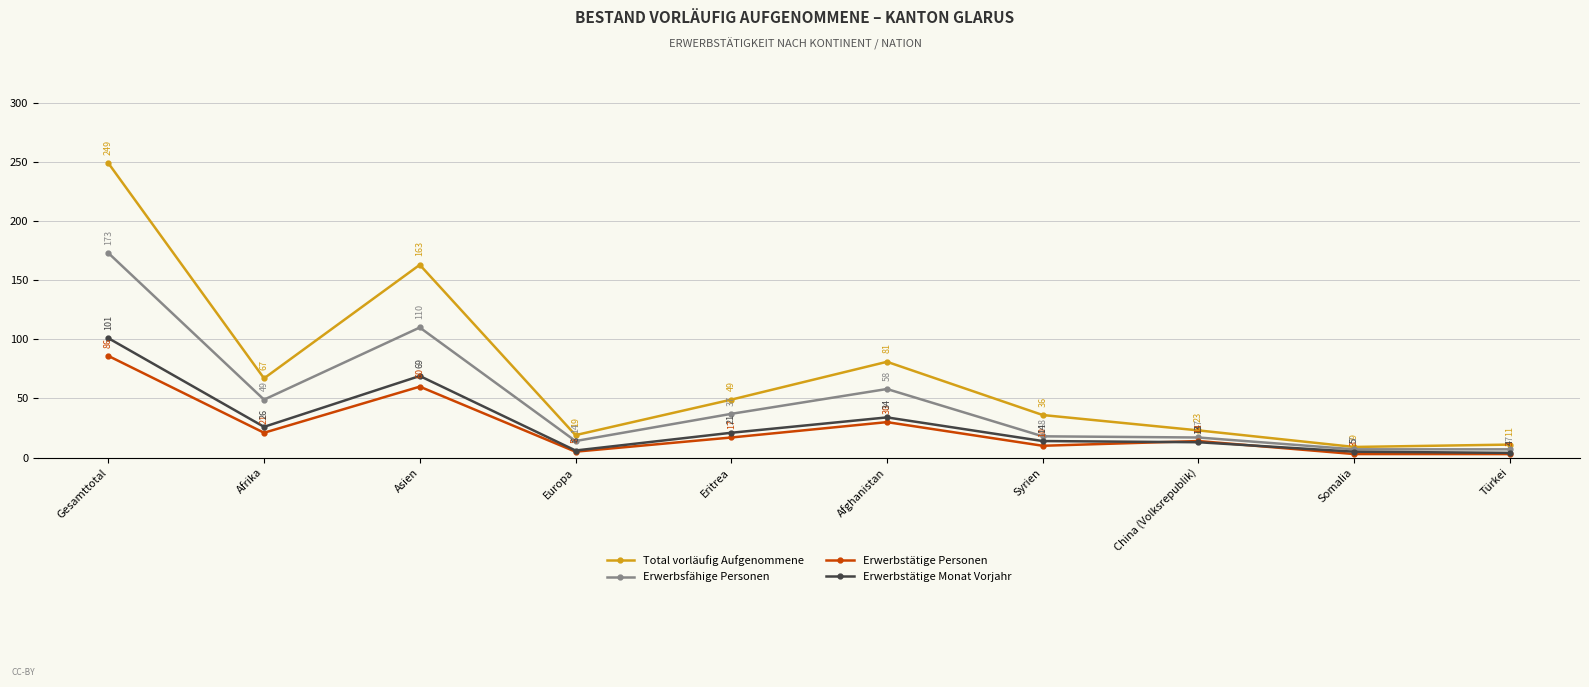

What position from the right is China (Volksrepublik)?

3